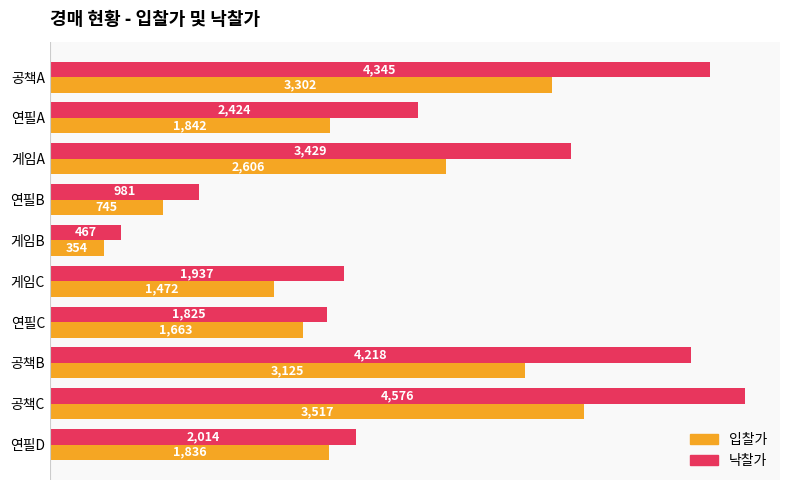

List the series in order of their overall mean, lowest first.

입찰가, 낙찰가